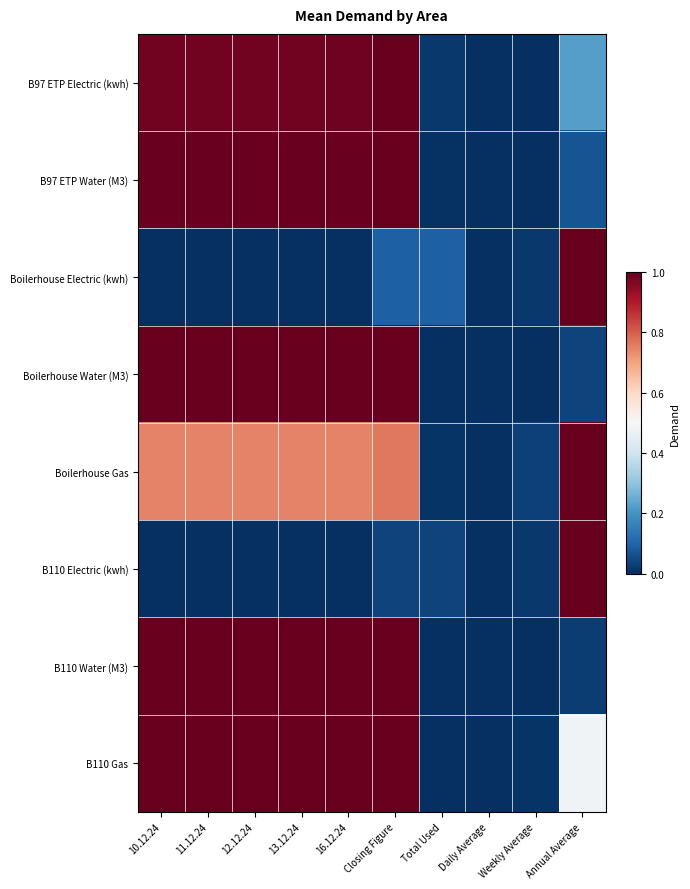

Between 11.12.24 and Total Used, which series saw the biggest shift?

B110 Water (M3)